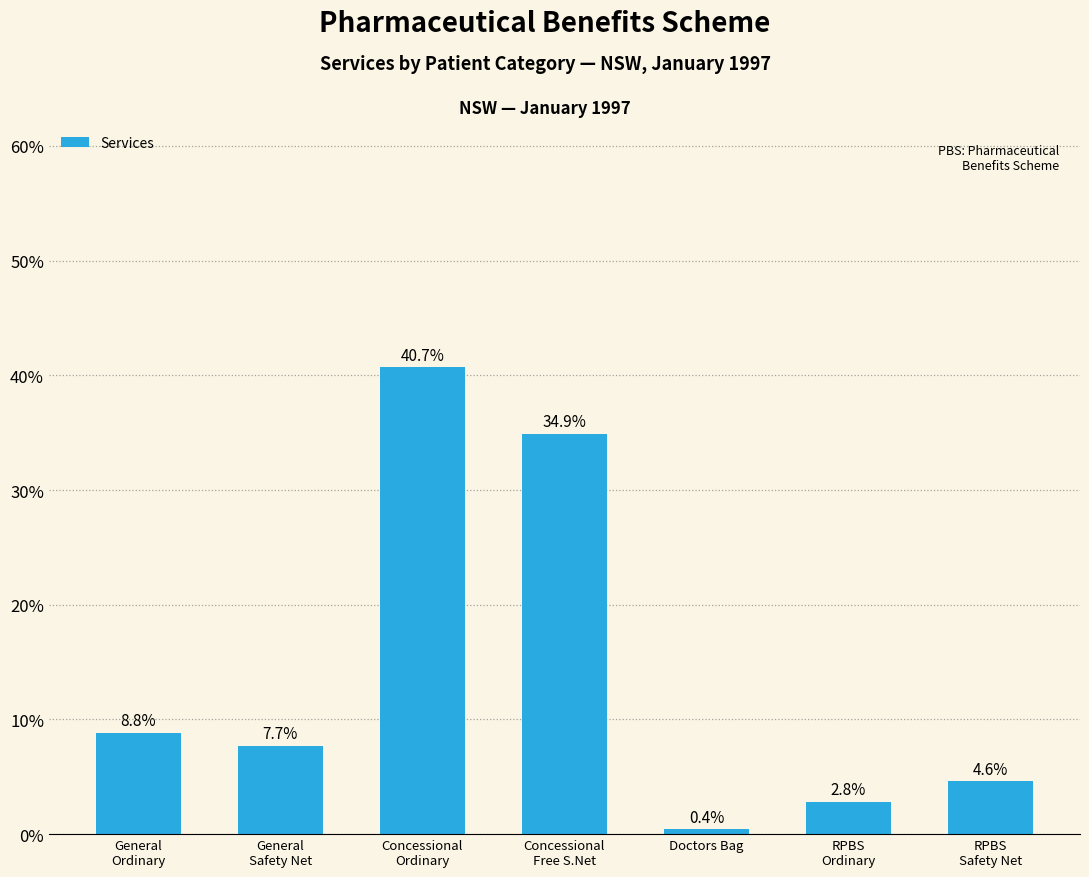

Is it true that the value at RPBS
Safety Net is 8.1?

False